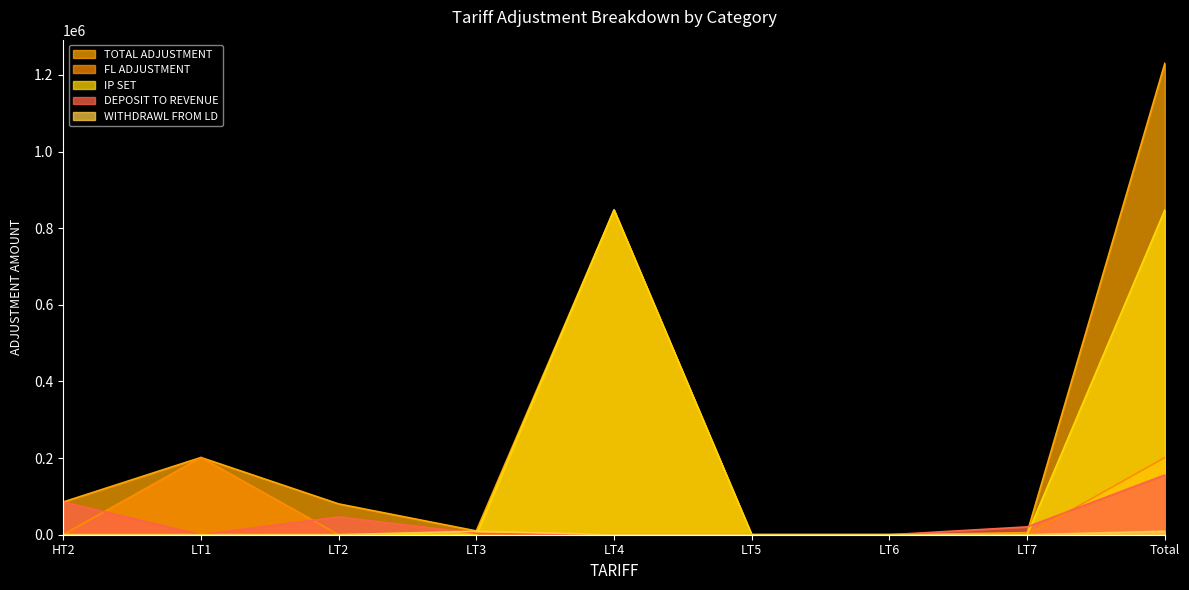

The WITHDRAWL FROM LD series shows 9098.9 at Total. True or false?

True